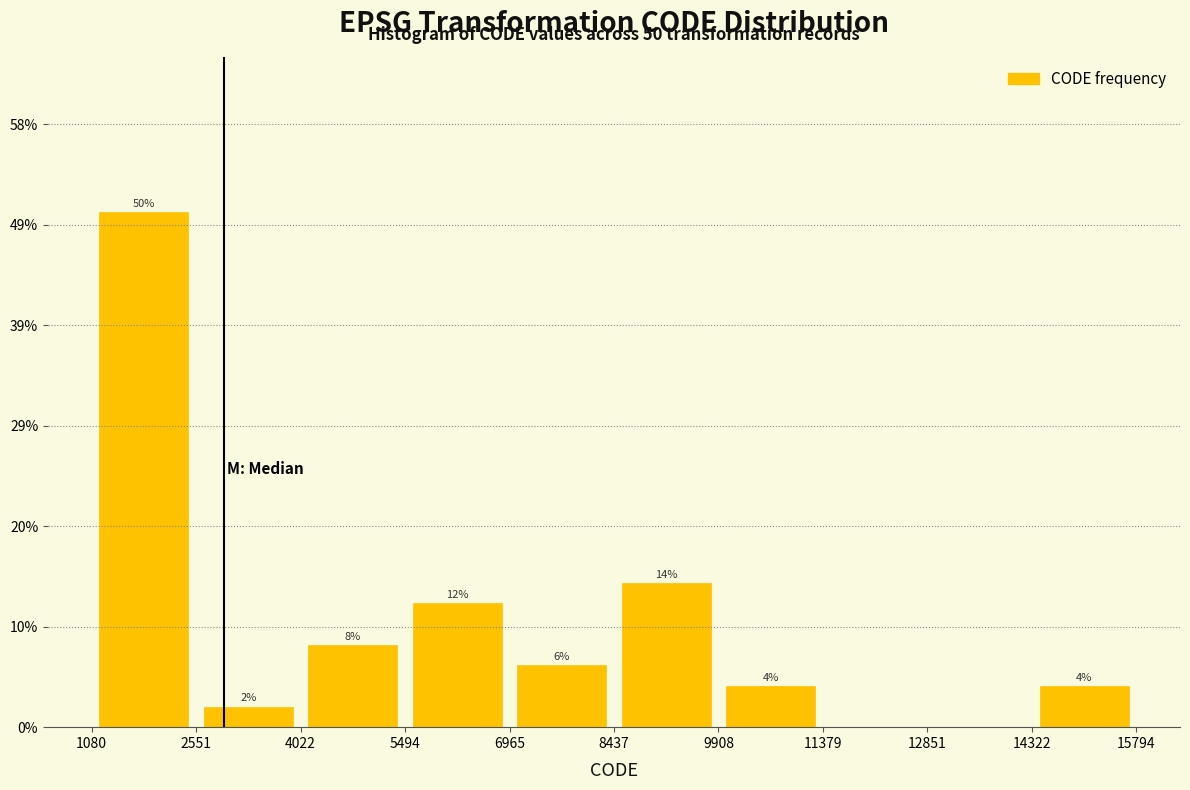

Which range on the x-axis has the tallest bar?

1080 to 2551